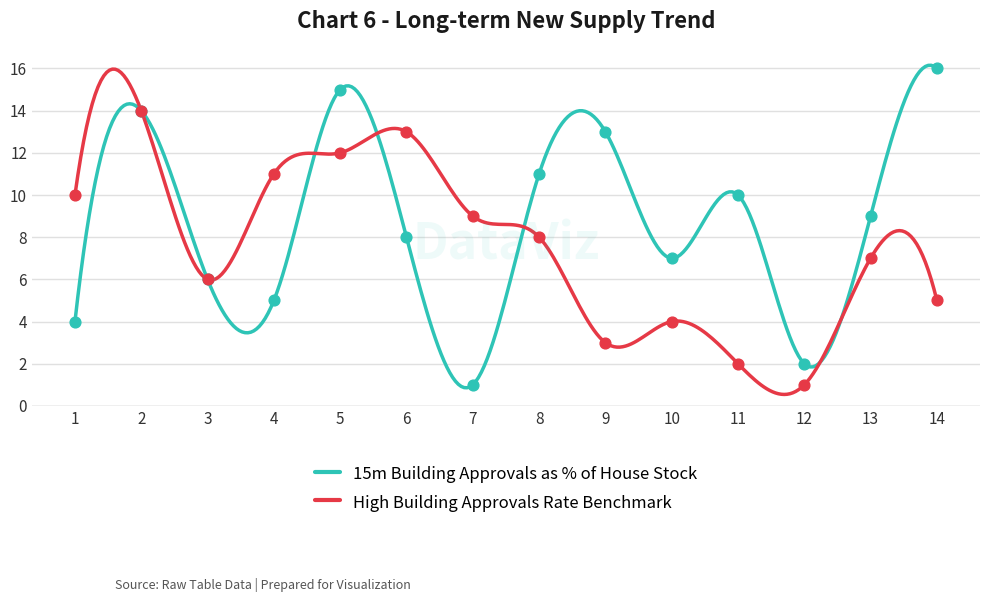

Which series has the largest total across all categories?

15m Building Approvals as % of House Stock